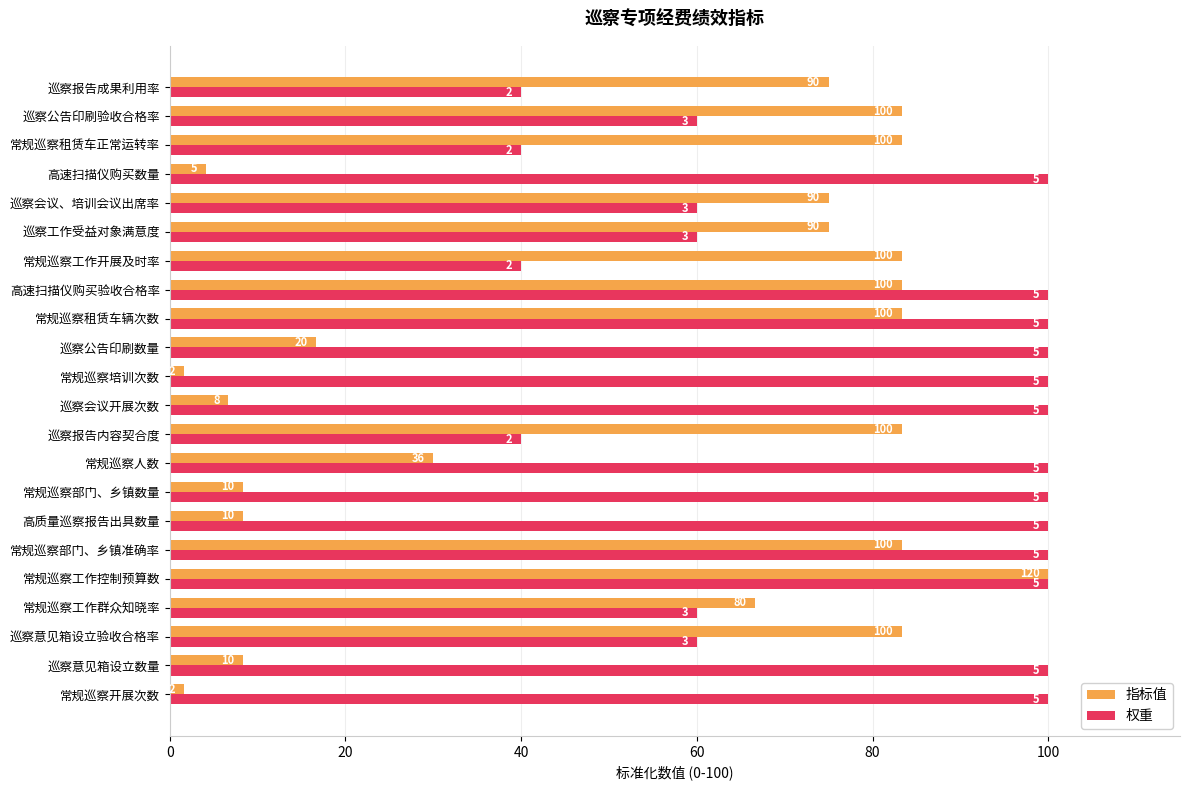

What are all the series names shown in the legend?

指标值, 权重